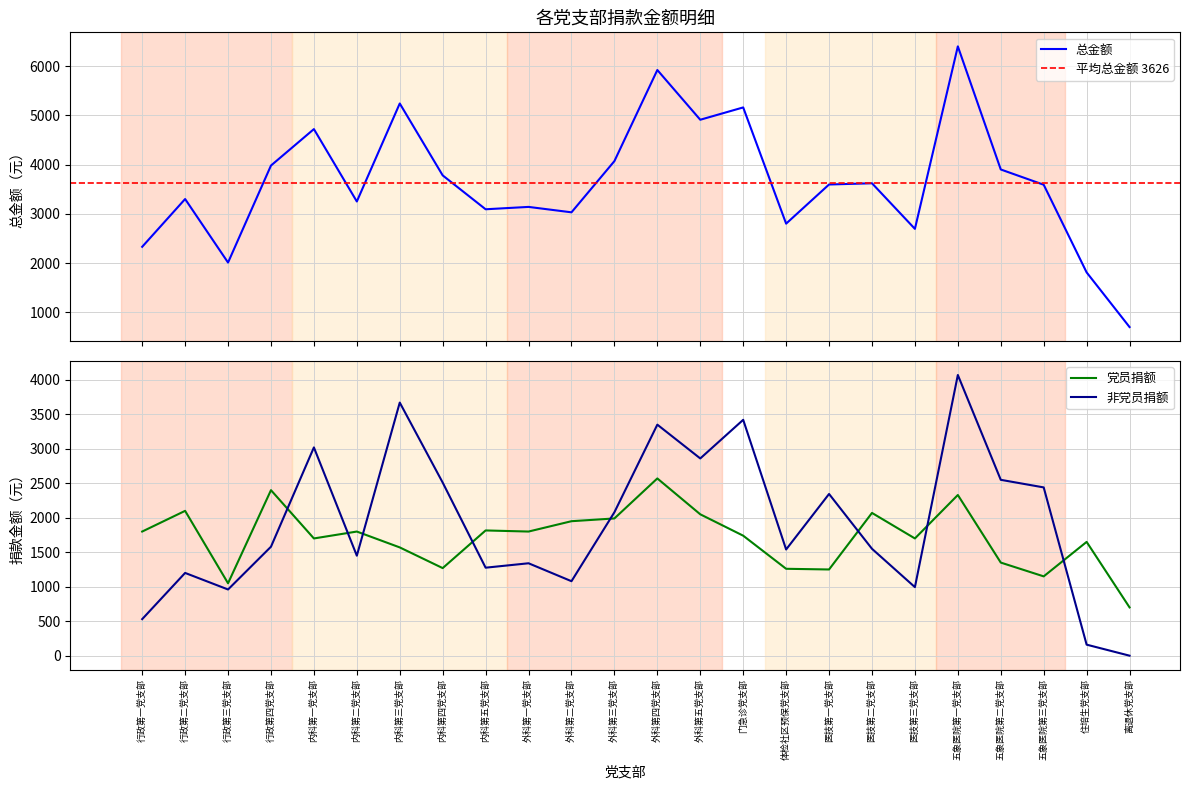

True or false: 总金额 has more than 1 points higher than both neighbors.

True